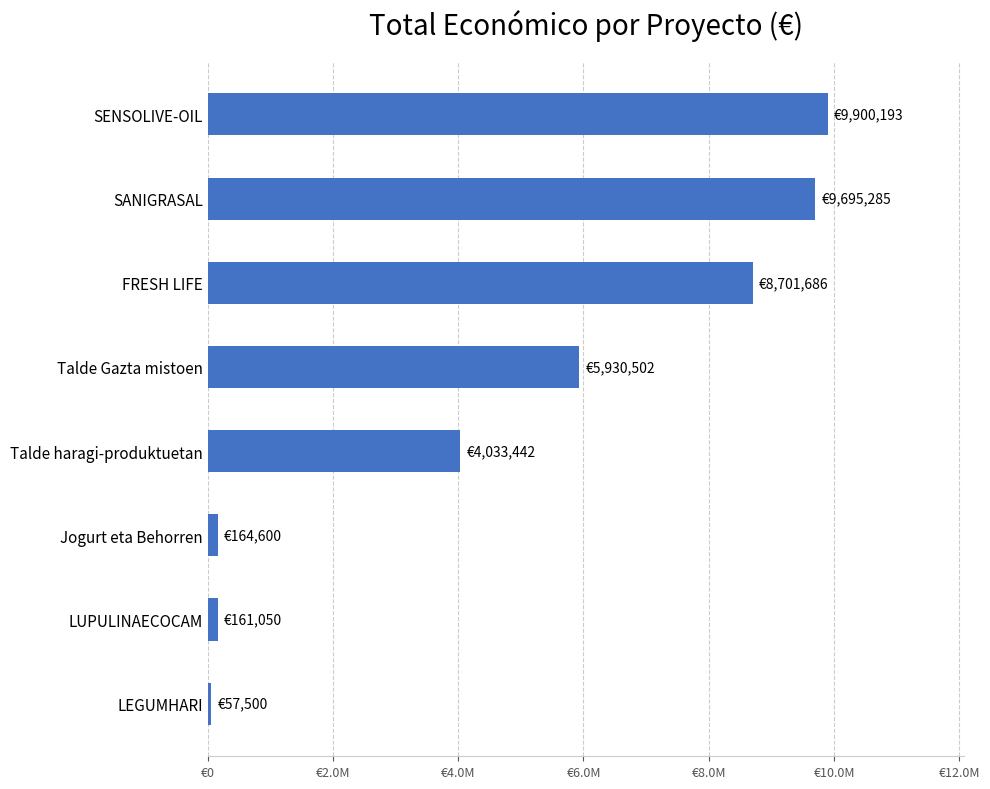

Are the bars horizontal?

Yes